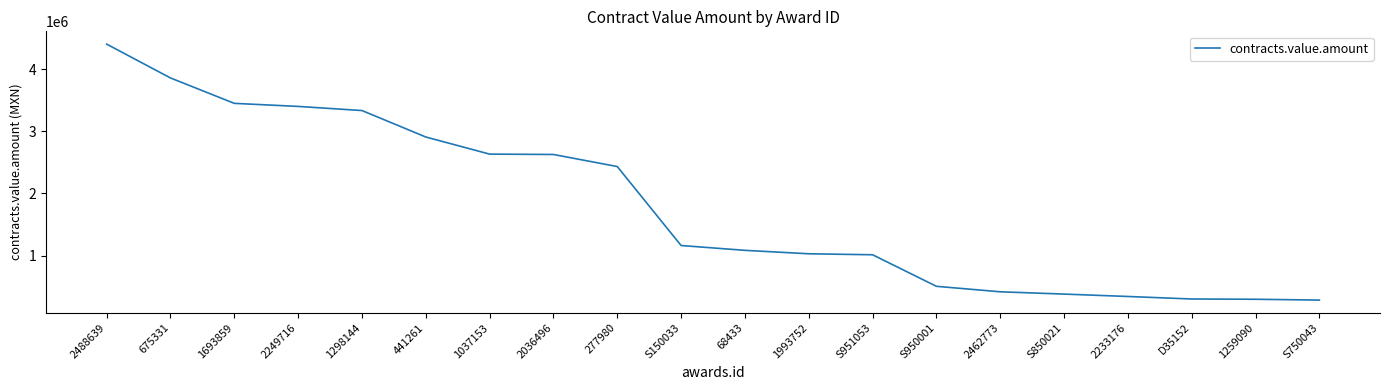

Count the number of data series in this chart.

1